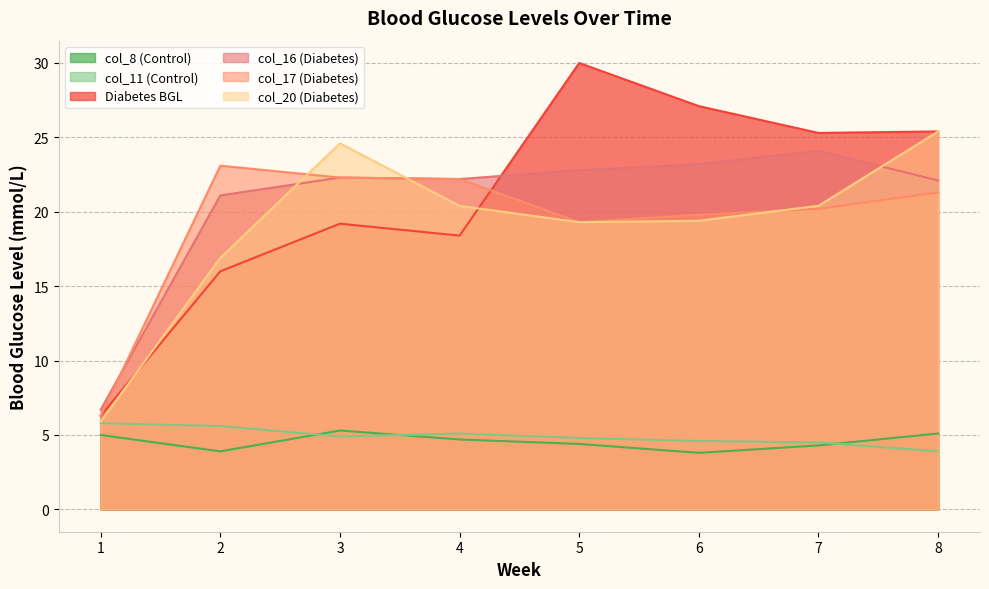

True or false: col_20 (Diabetes) and col_17 (Diabetes) cross at least once.

True